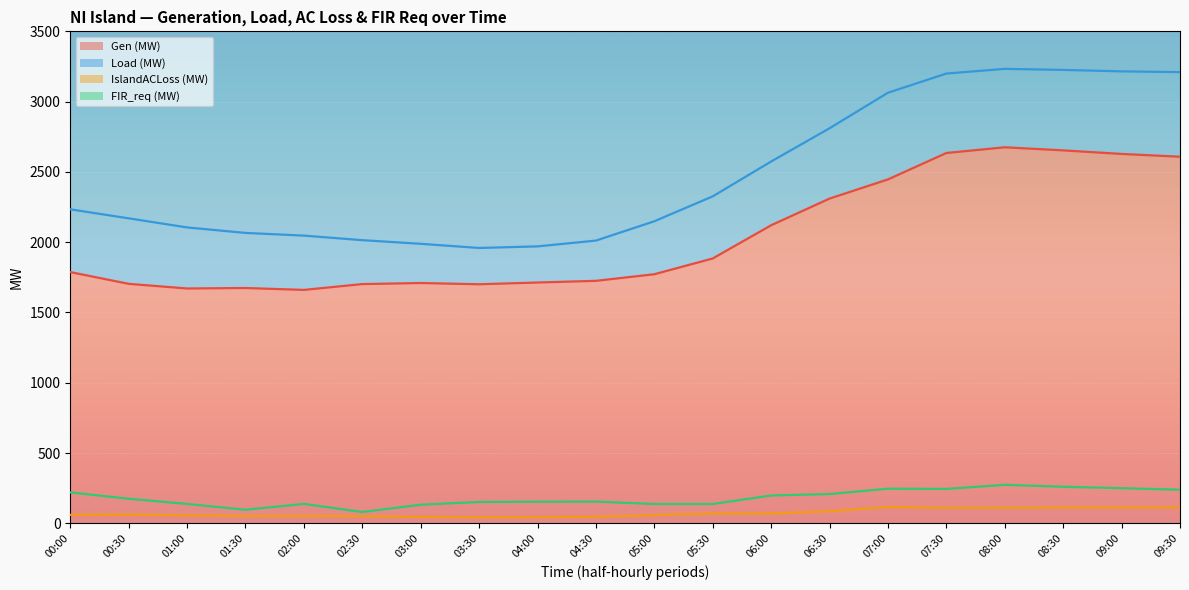

Between 03:00 and 08:30, which series saw the biggest shift?

Load (MW)